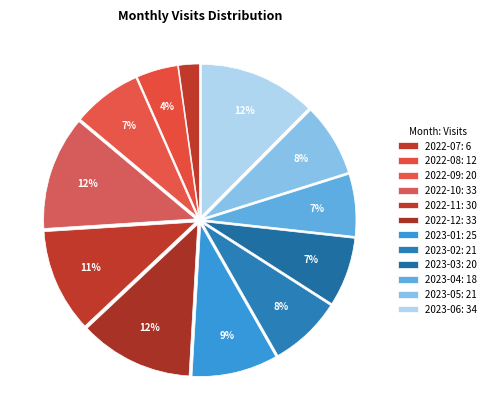

Rank the categories by value from highest to lowest.

2023-06, 2022-10, 2022-12, 2022-11, 2023-01, 2023-02, 2023-05, 2022-09, 2023-03, 2023-04, 2022-08, 2022-07